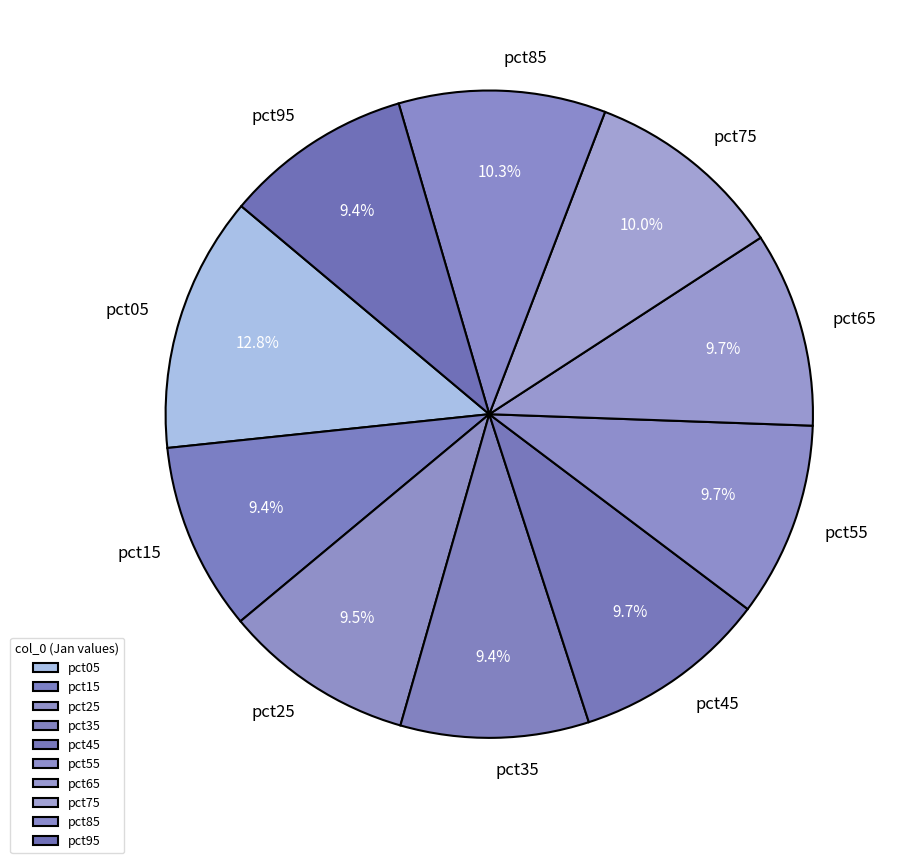

To the nearest percent, what is the average slice percentage?

10%